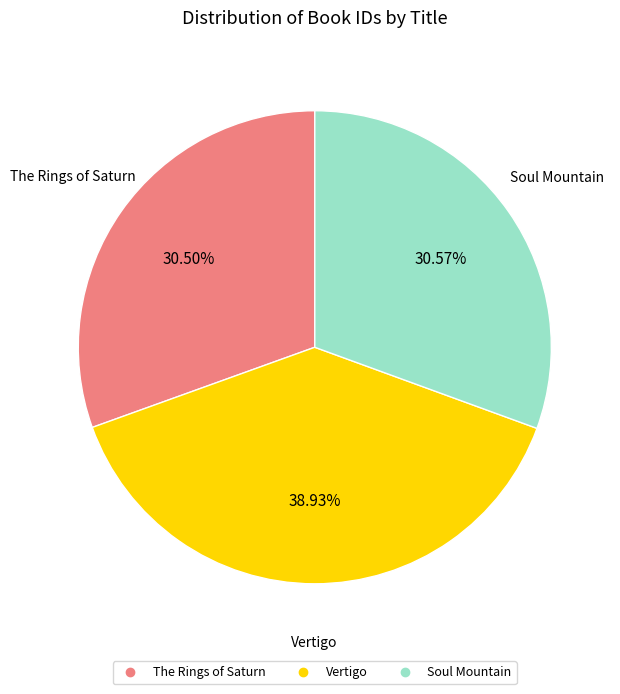

What is the ratio of the value at The Rings of Saturn to the value at Vertigo?

0.8